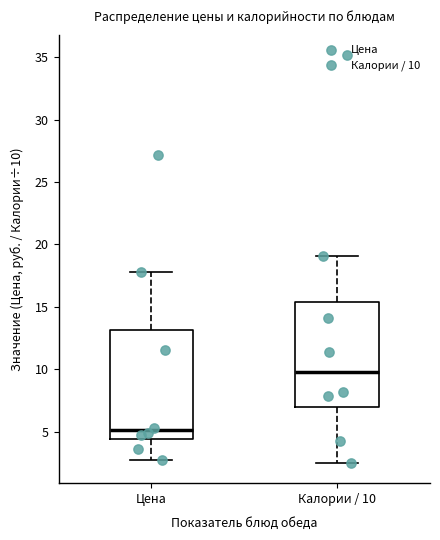

Where is the lower edge of the box for Цена on the y-axis? The values are not printed on the chart, so give them approximately, as read against the axis.

4.5